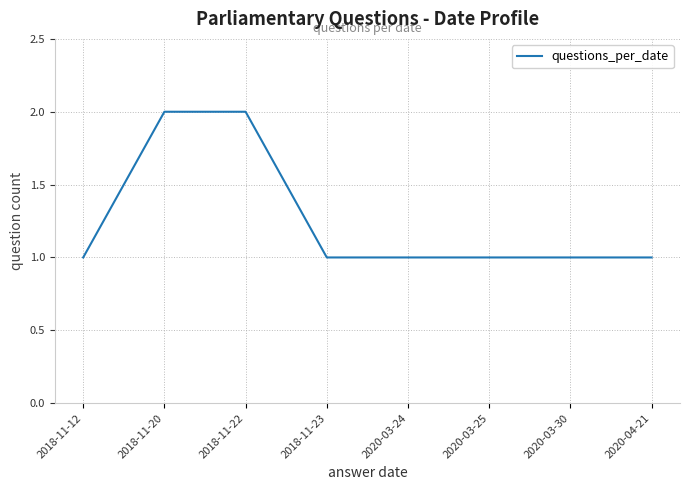

How many distinct data groups are displayed?

1